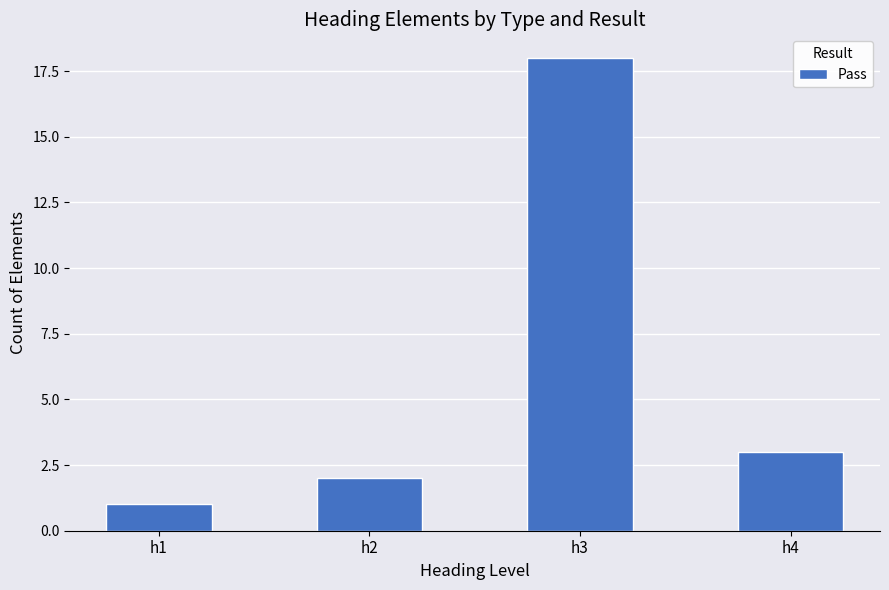

What is the difference between the values at h1 and h2?

1